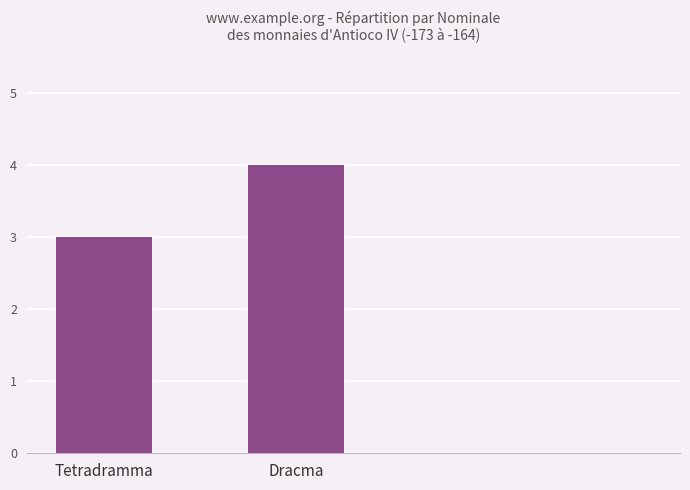

Between Tetradramma and Dracma, which is larger?

Dracma